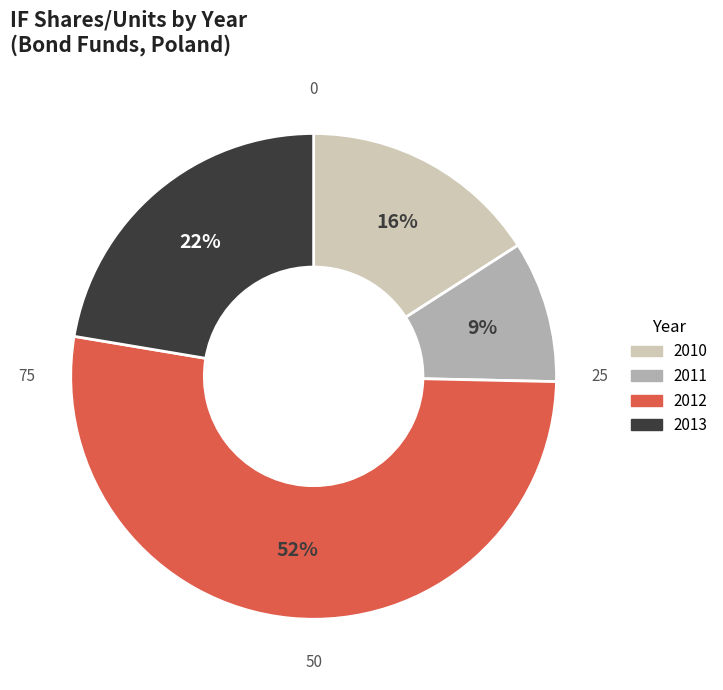

Does any single category account for the majority?

Yes